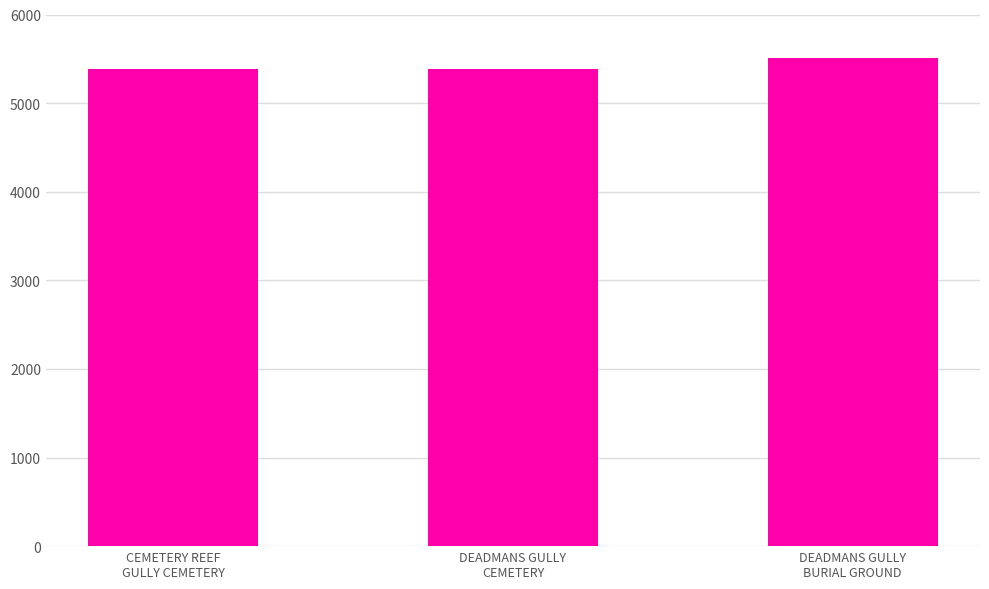

Which category has the highest value across all series?

DEADMANS GULLY
BURIAL GROUND